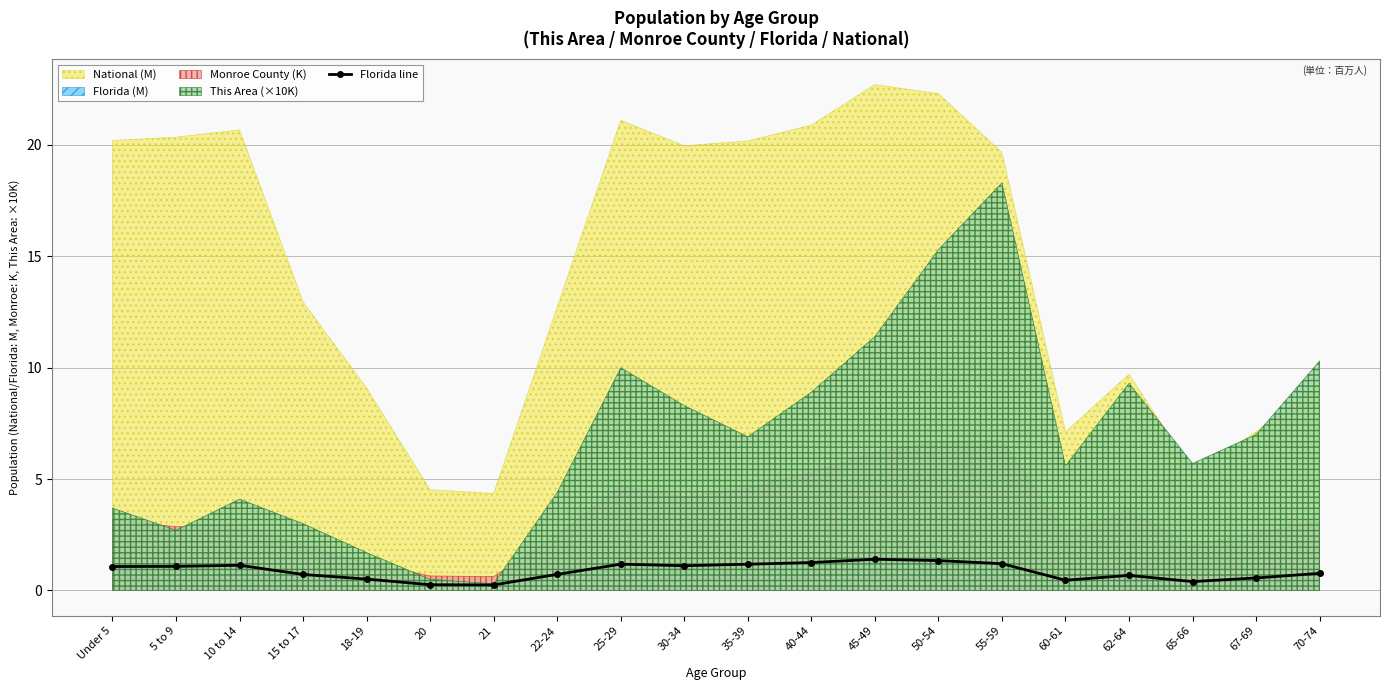

True or false: the data shows 1.3 at 50-54.

True